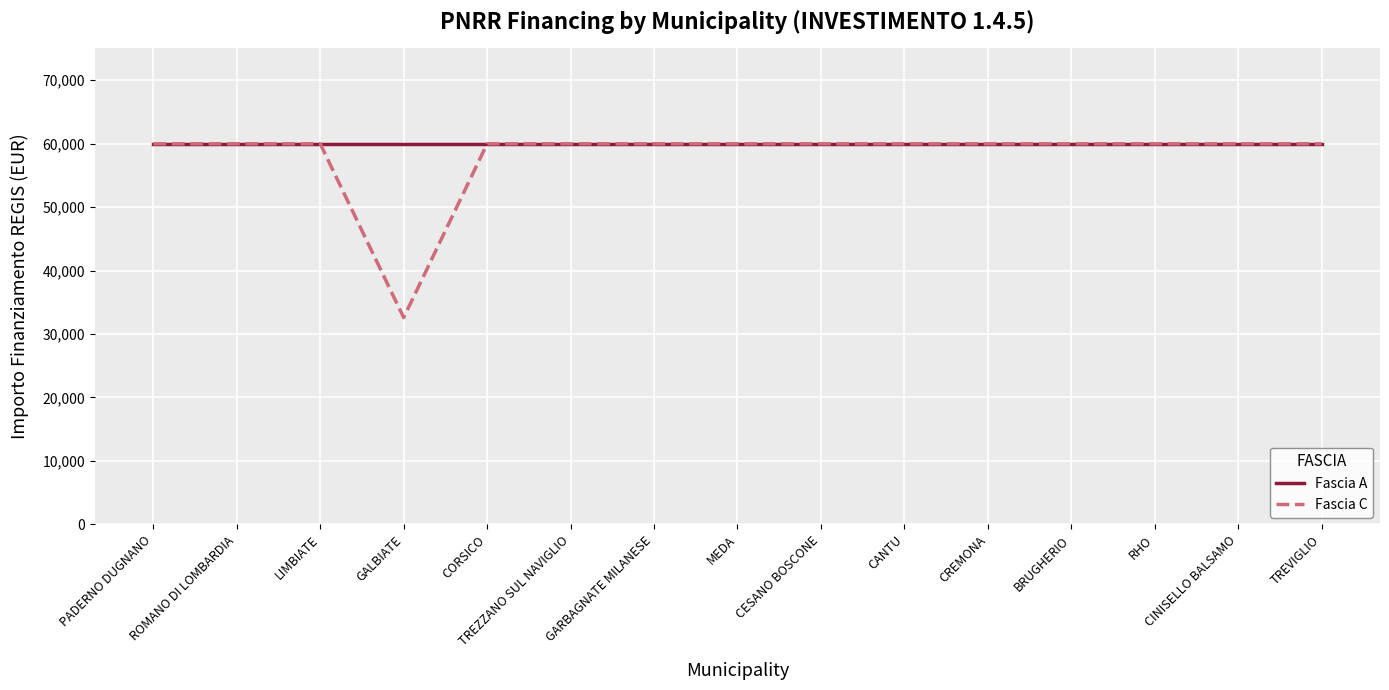

Which category has the lowest value in the Fascia C series?

GALBIATE